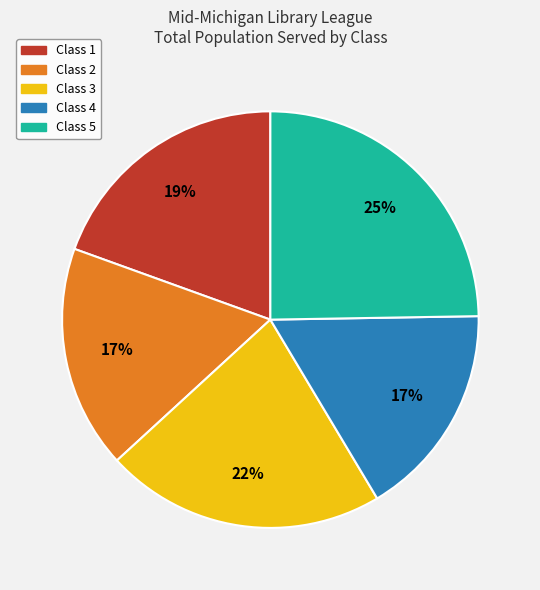

To the nearest percent, what portion does Class 4 represent?

17%